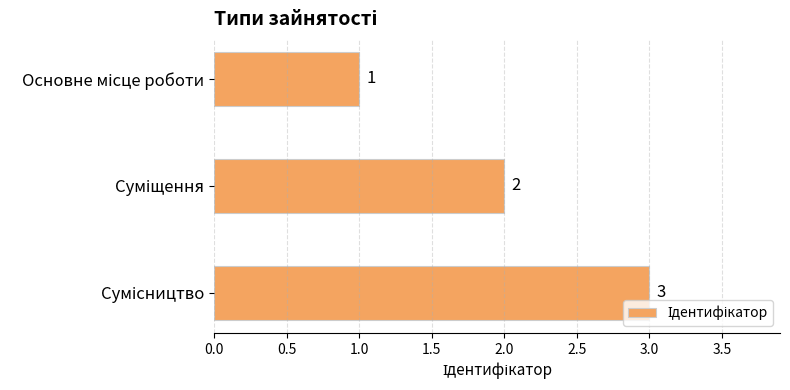

How many values are between 1 and 3?

3